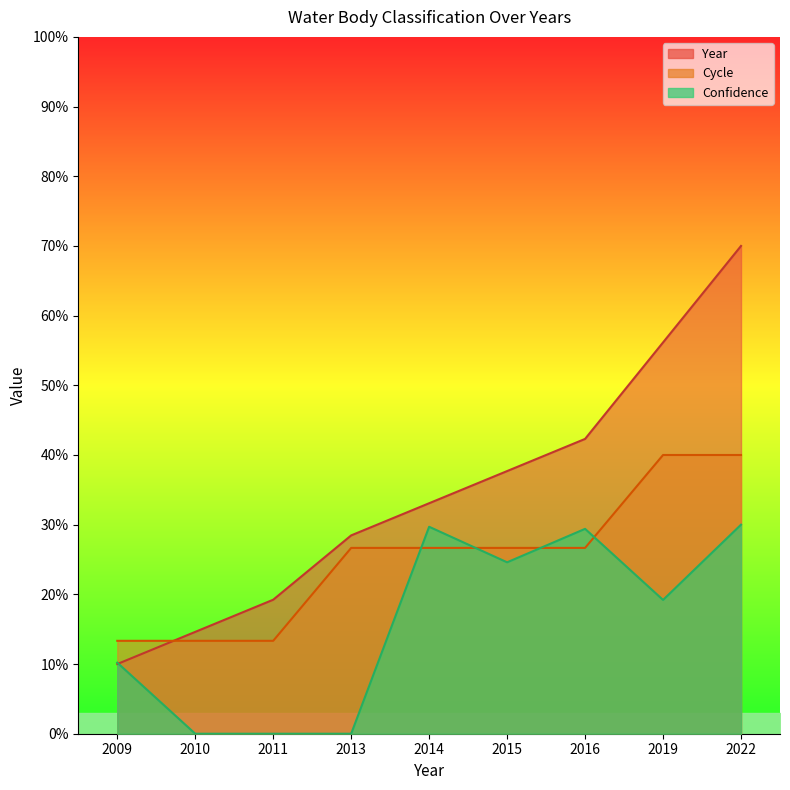

What is the difference between the Cycle values at 2010 and 2016?

13.3